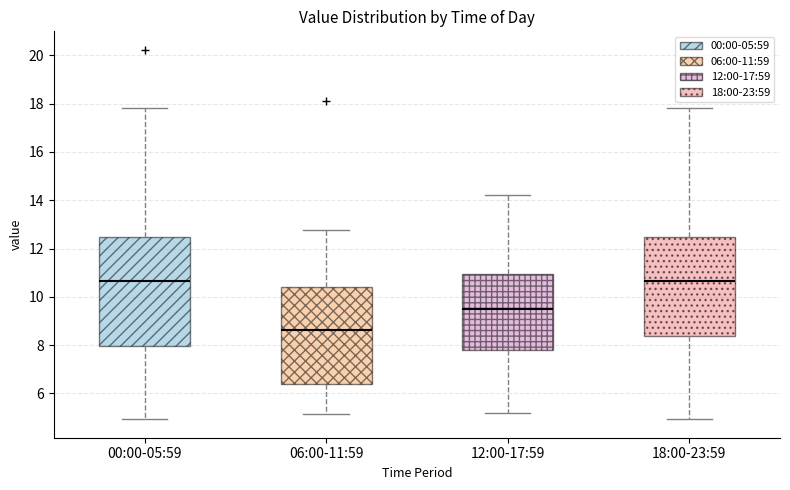

Comparing the boxes themselves (not the whiskers), which one is the tallest?

00:00-05:59